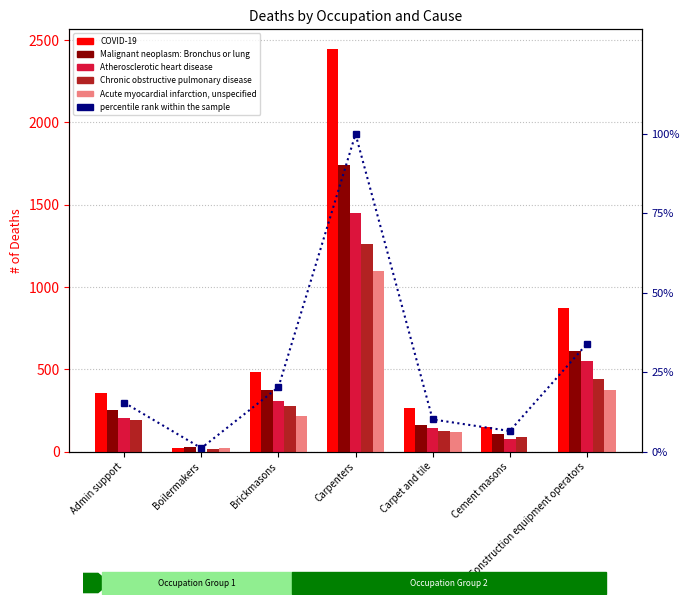

Count the number of categories in the chart.

7